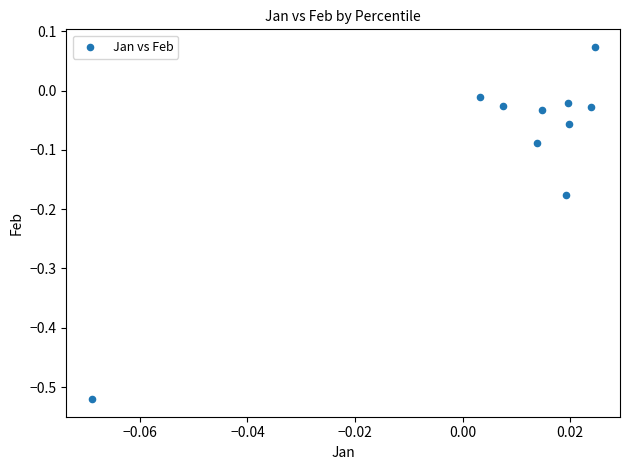

What is the range of Y values (max minus min)?

0.6